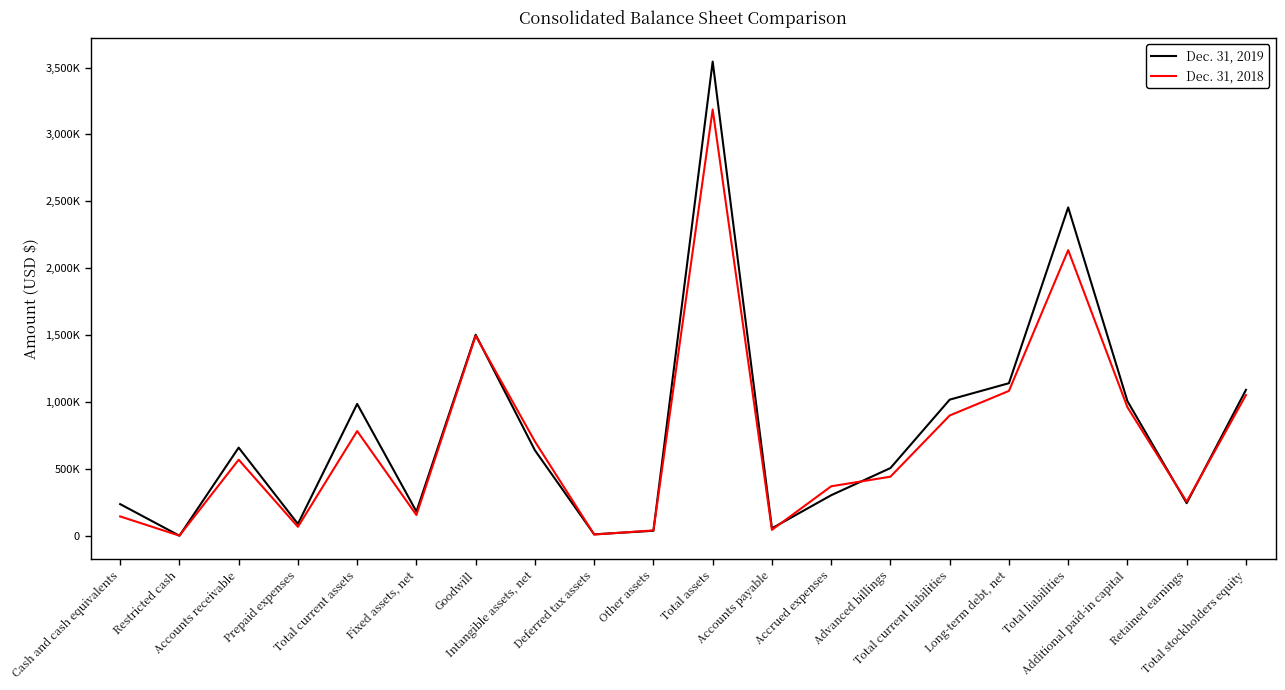

What are all the series names shown in the legend?

Dec. 31, 2019, Dec. 31, 2018